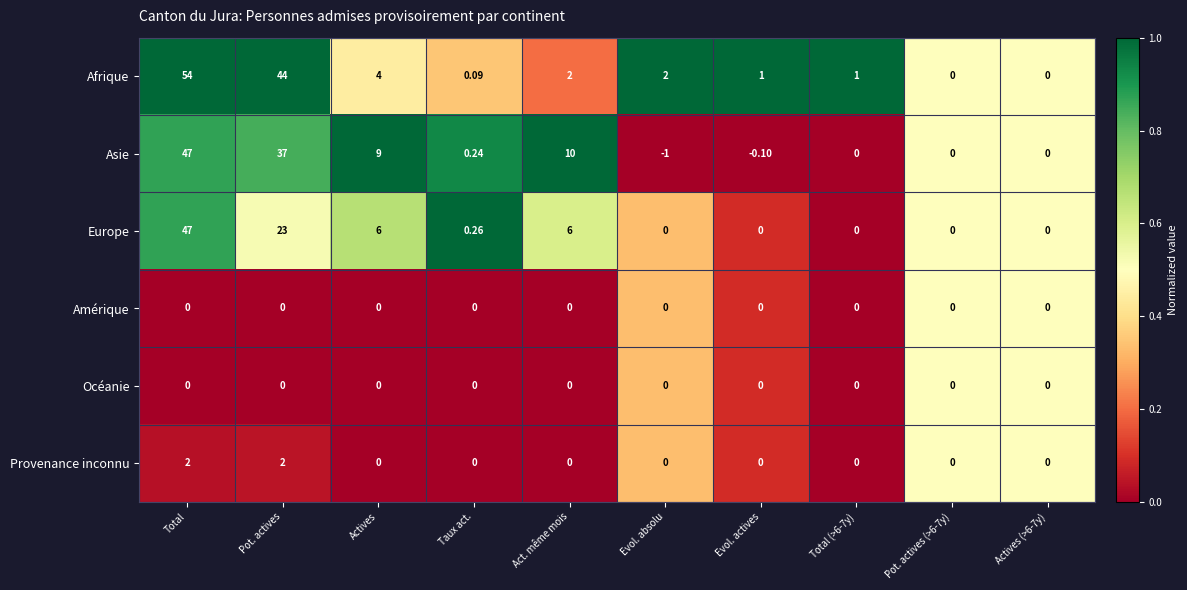

Is the value of Afrique at Act. même mois greater than the value of Océanie at Pot. actives?

Yes